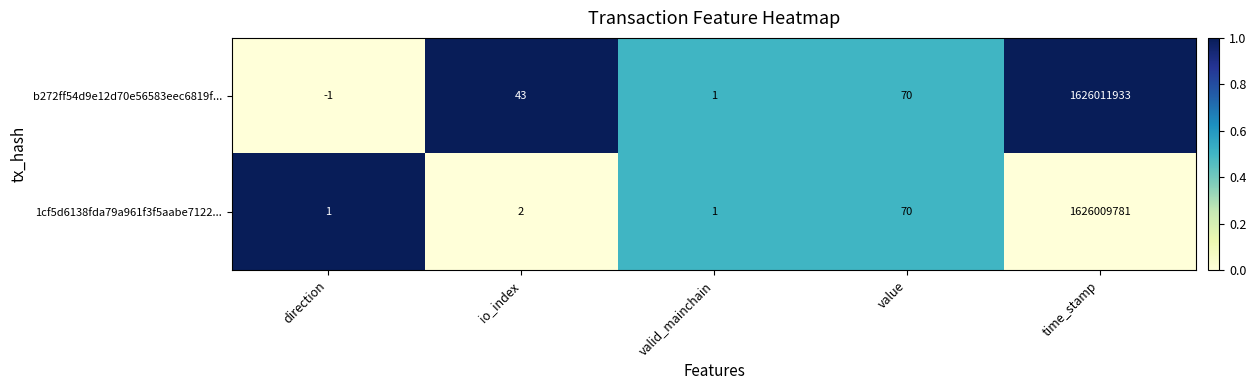

True or false: 1cf5d6138fda79a961f3f5aabe7122... has a value of 639522946 at time_stamp.

False